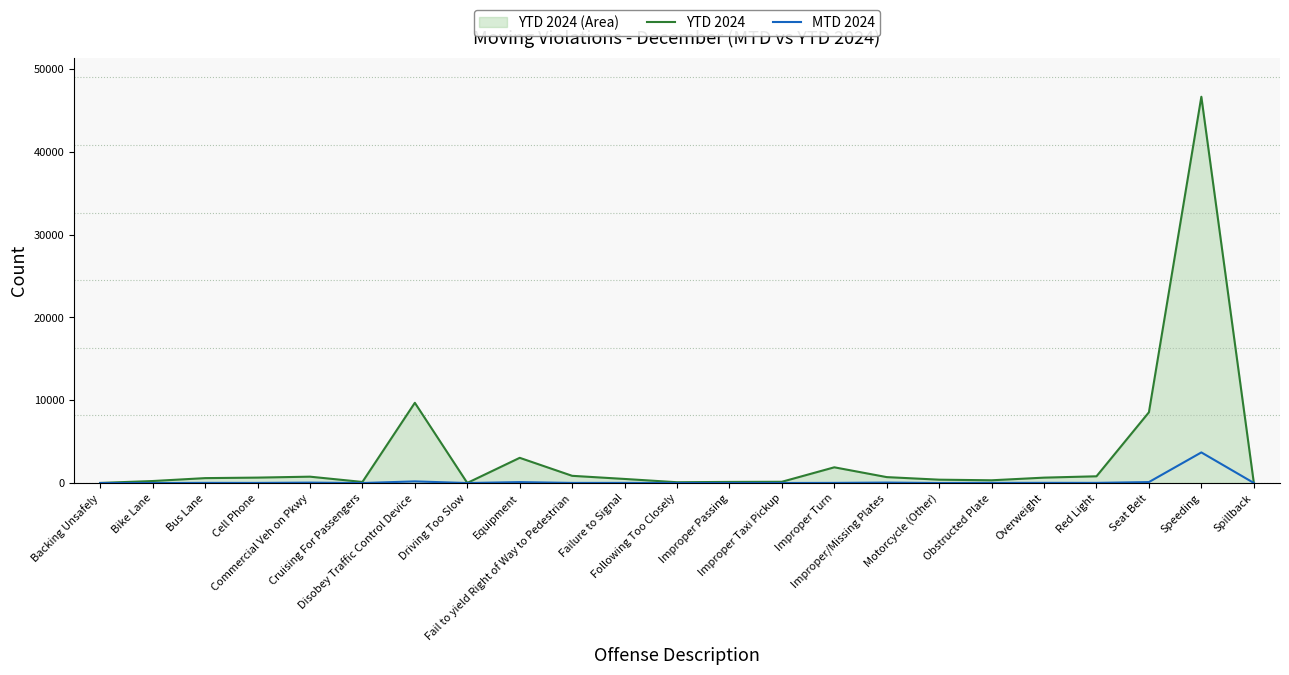

True or false: MTD 2024 and YTD 2024 intersect in this chart.

False